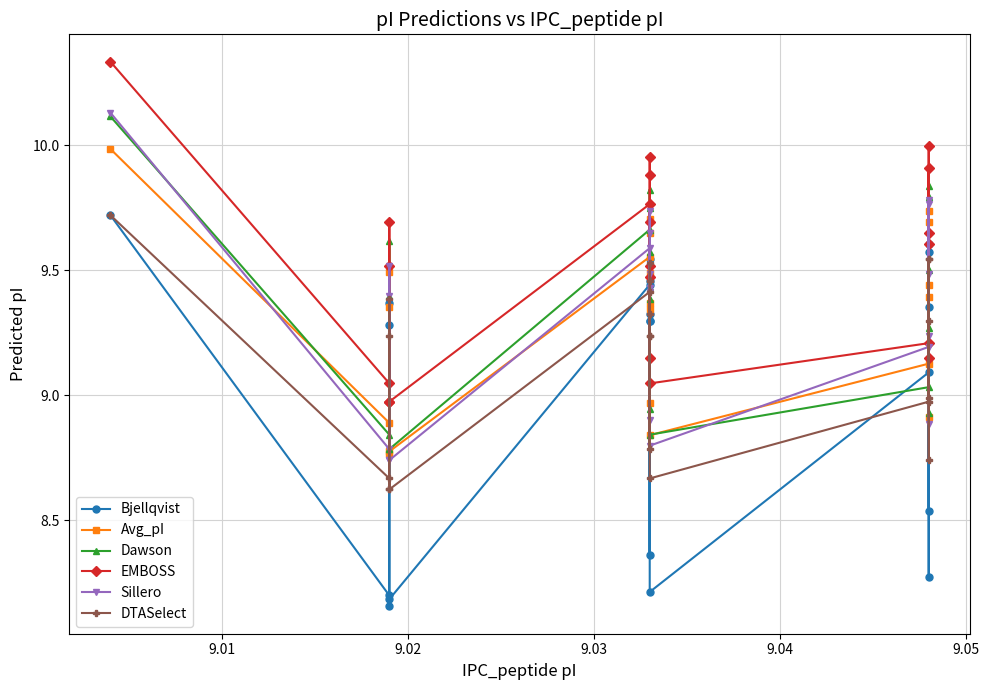

Is the value of Dawson at 8 greater than the value of Bjellqvist at 9.05?

Yes